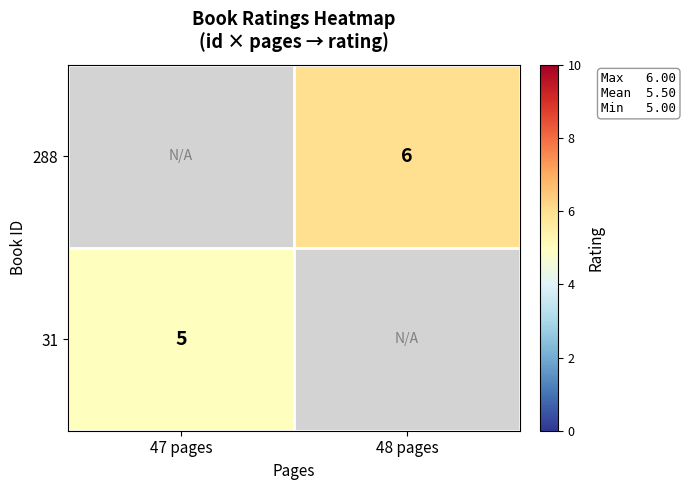

Is the value of 288 at 48 pages greater than the value of 31 at 47 pages?

Yes